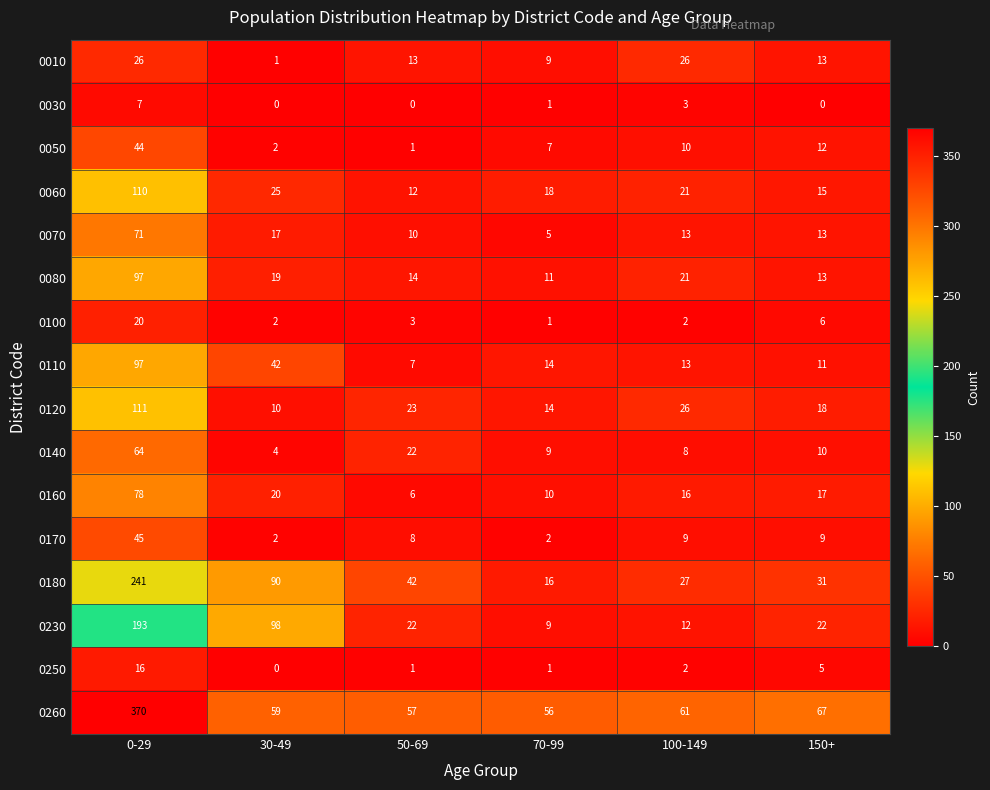

True or false: 0170 has a value of 9 at 100-149.

True